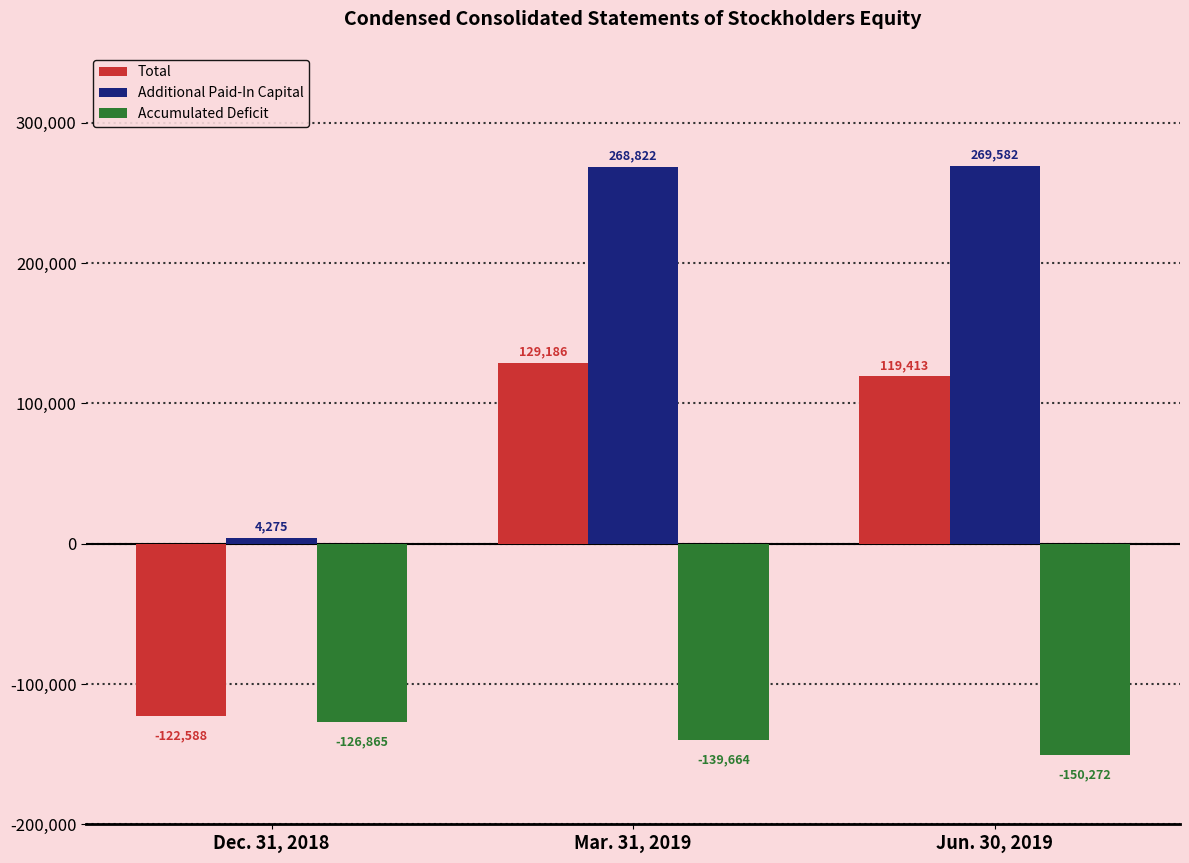

Are the bars horizontal?

No